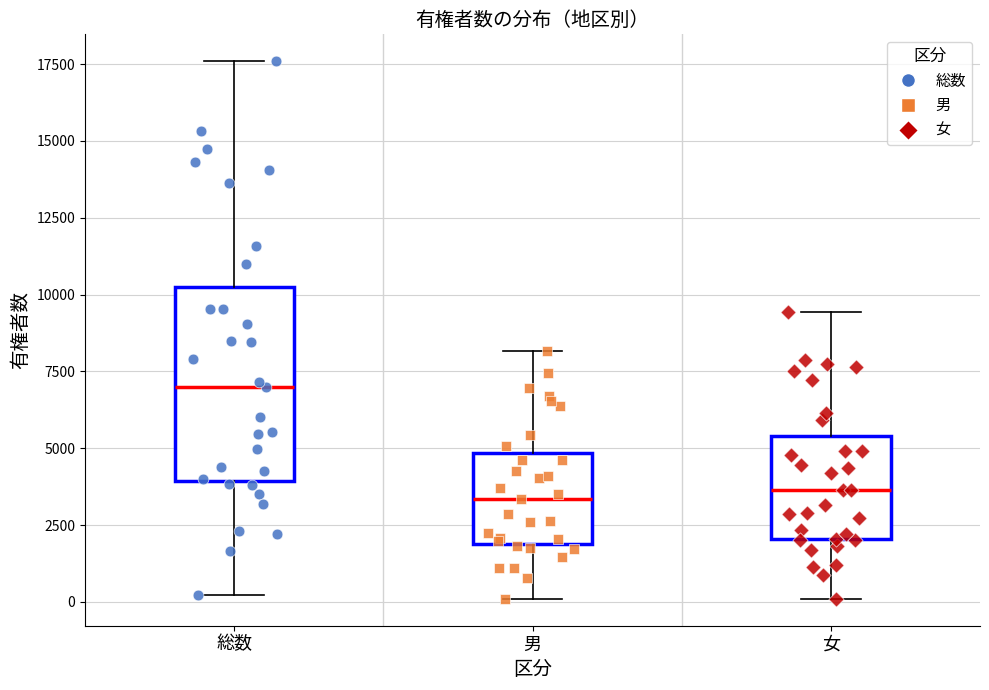

Where is the lower edge of the box for 総数 on the y-axis? The values are not printed on the chart, so give them approximately, as read against the axis.

4000